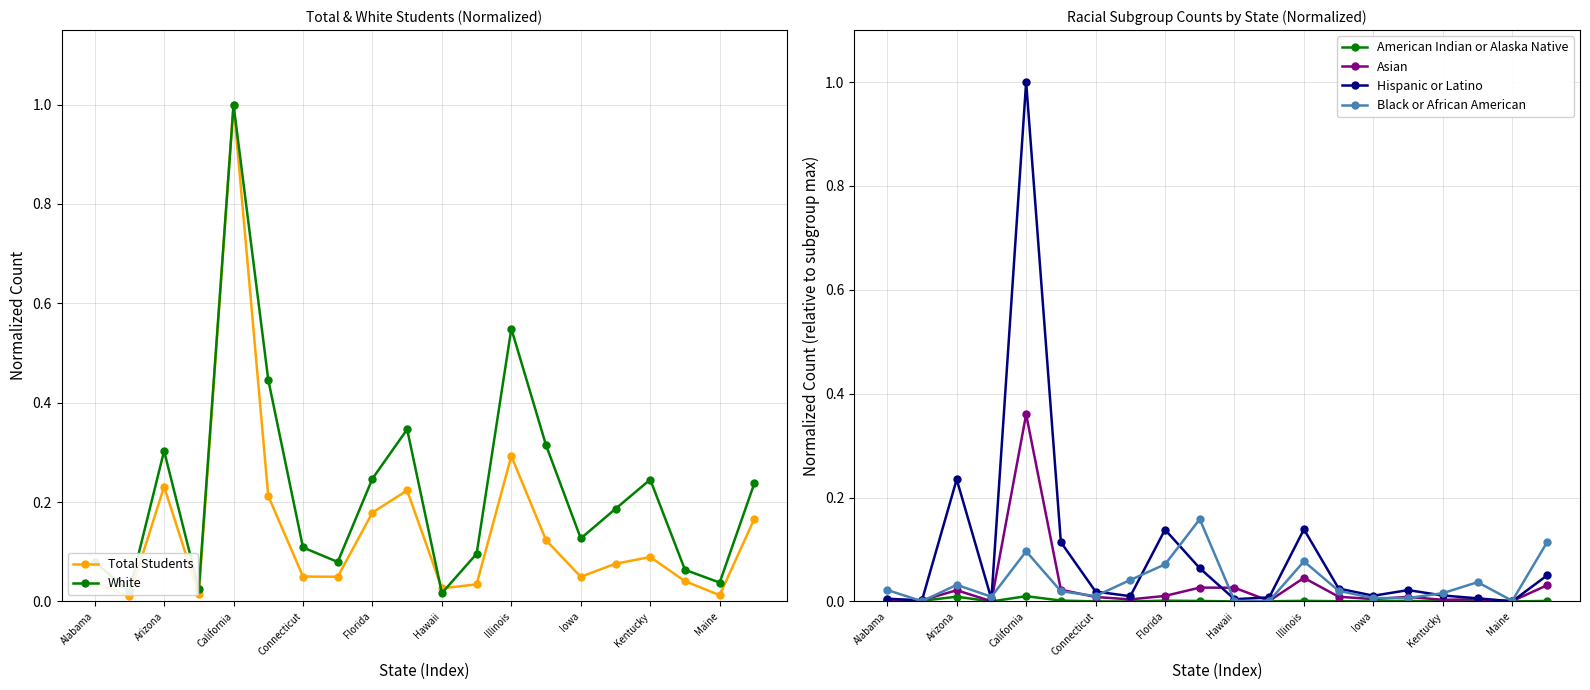

Which category has the highest value in the Asian series?

California